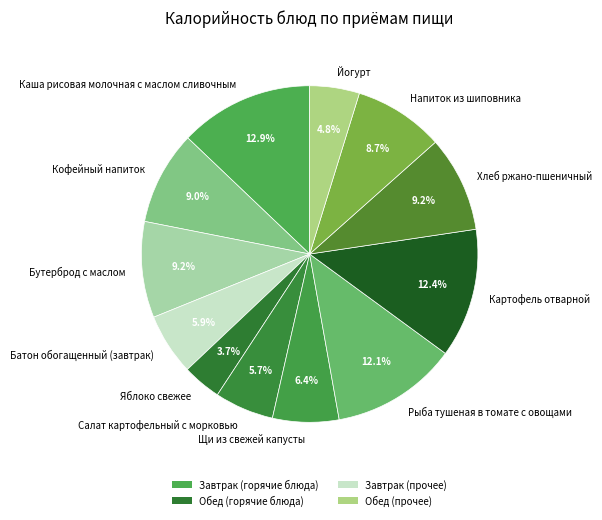

Does Йогурт account for over 50% of the chart?

No